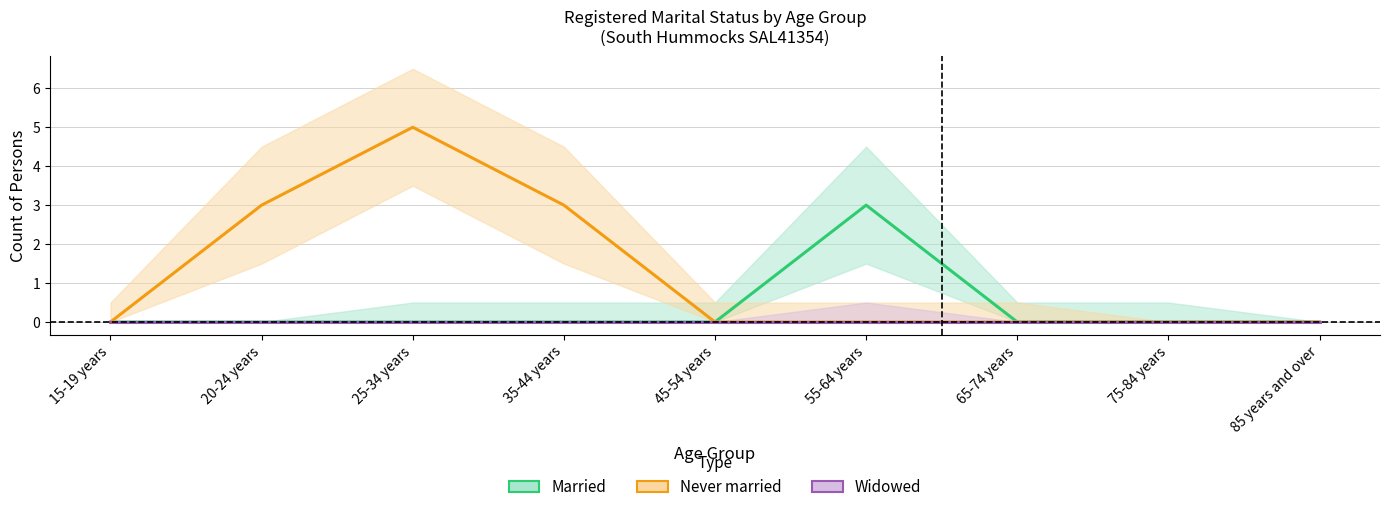

The value of Never married at 25-34 years is 5. True or false?

True